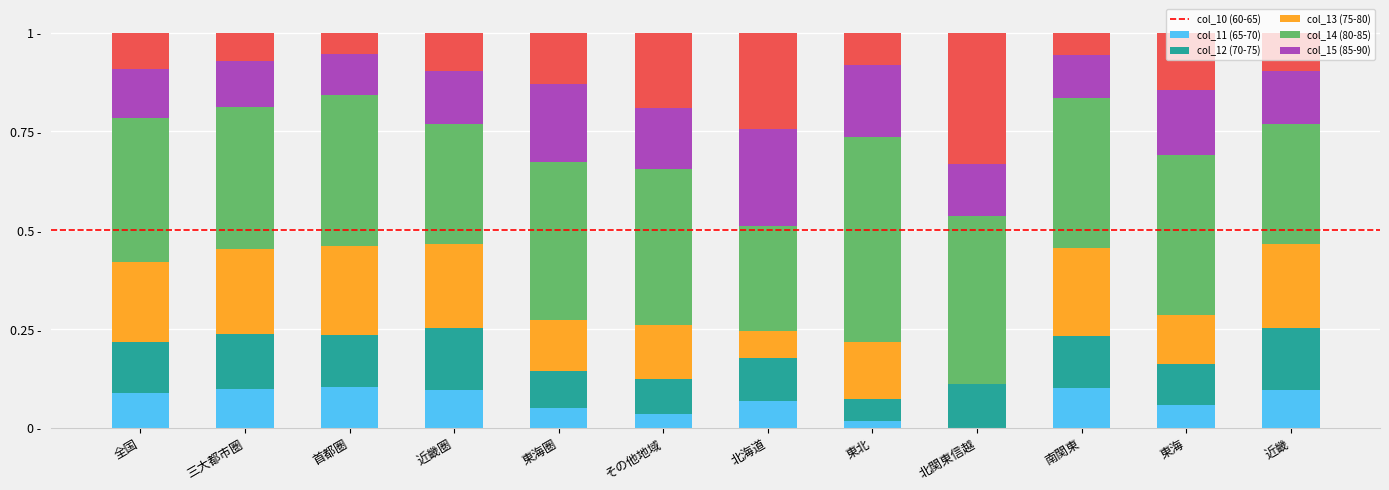

Are the bars grouped side by side (vs. stacked)?

No